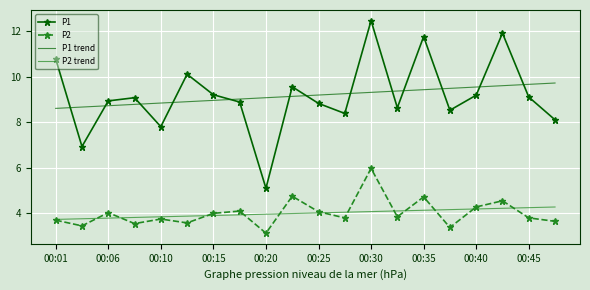

List the series in order of their peak value, highest first.

P1, P1 trend, P2, P2 trend